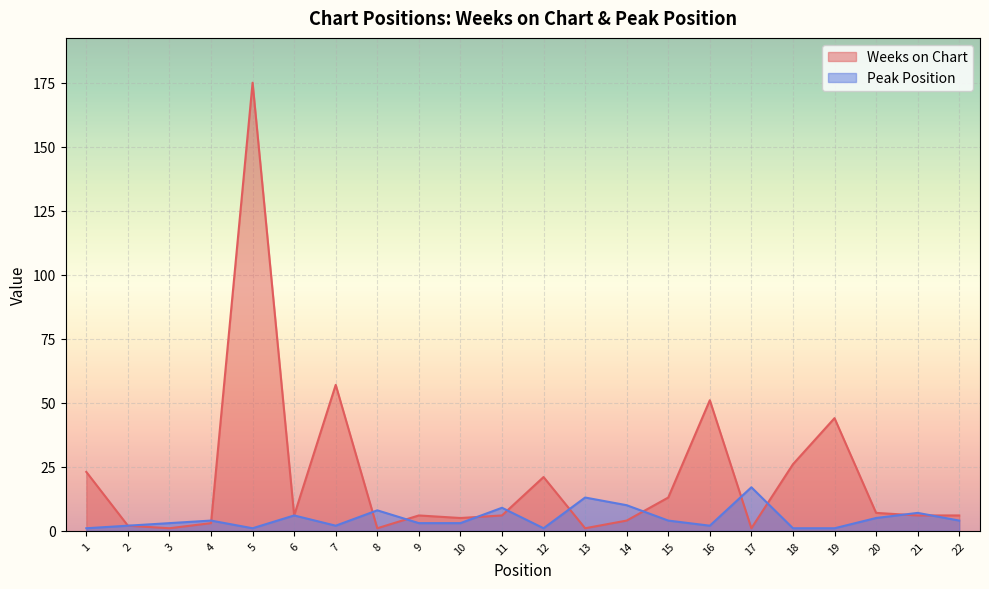

The Weeks on Chart series shows 12 at 20. True or false?

False